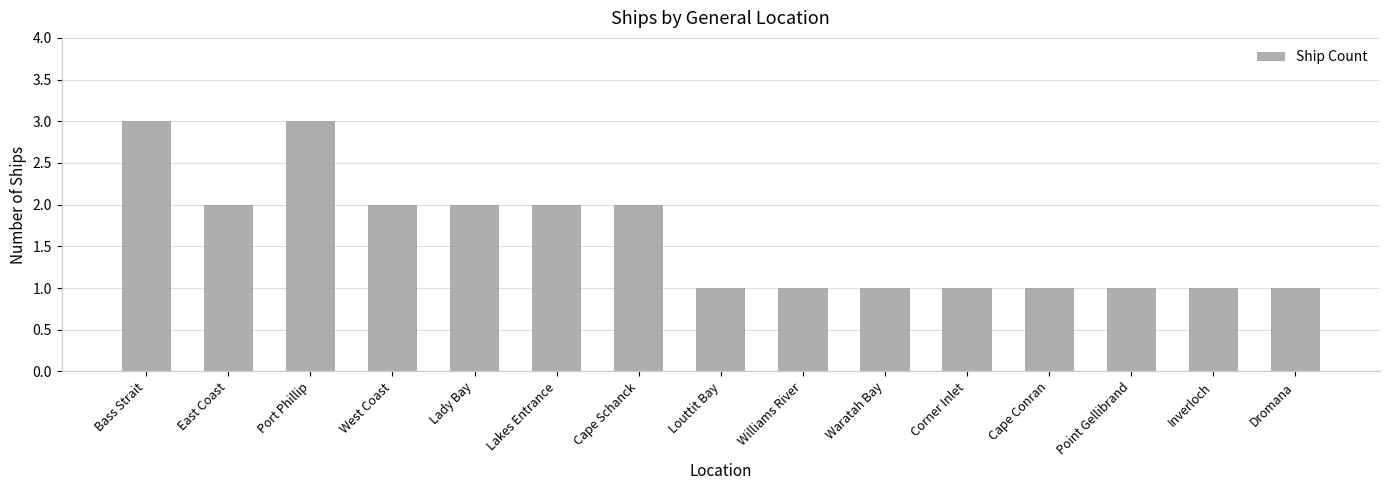

What is the change in value from Port Phillip to Louttit Bay?

-2